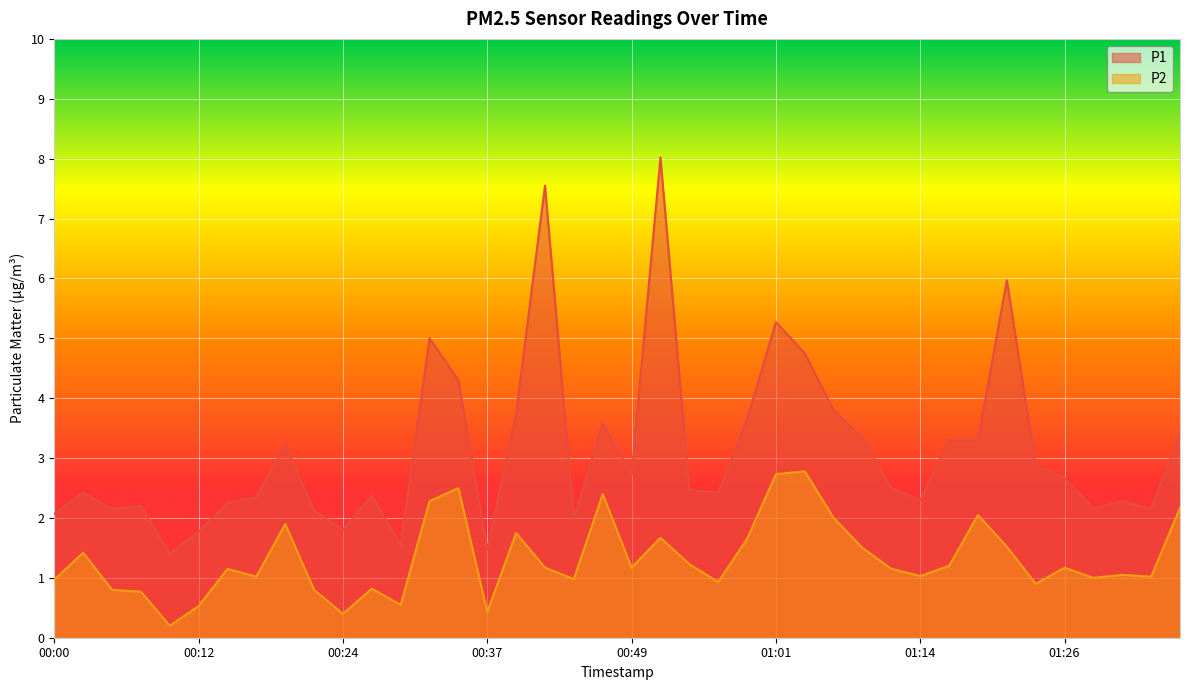

In P2, how many points are lower than both neighbors (excluding endpoints)?

12